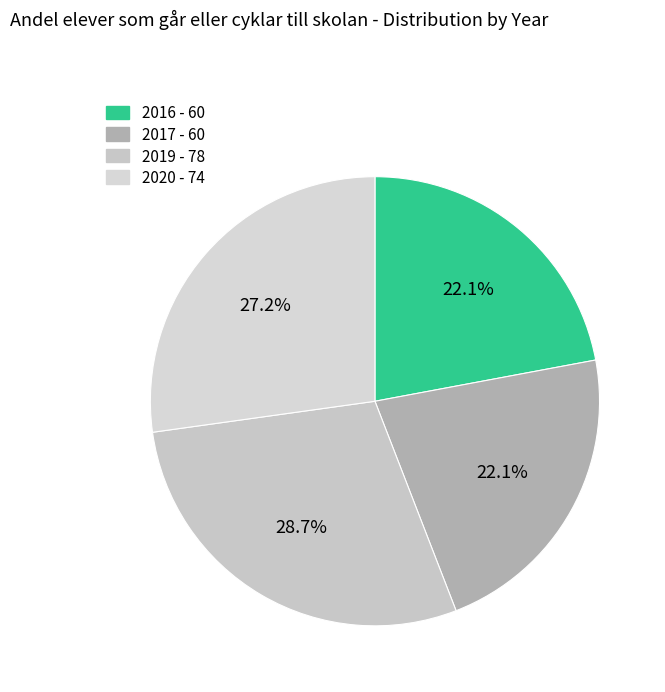

To the nearest percent, what is the average slice percentage?

25%